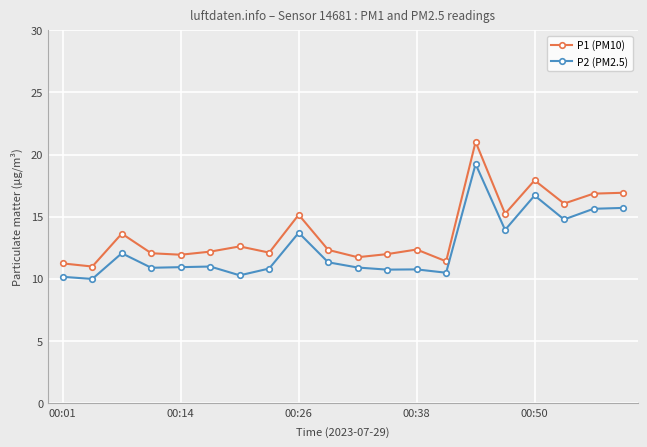

True or false: P2 (PM2.5) and P1 (PM10) intersect in this chart.

False